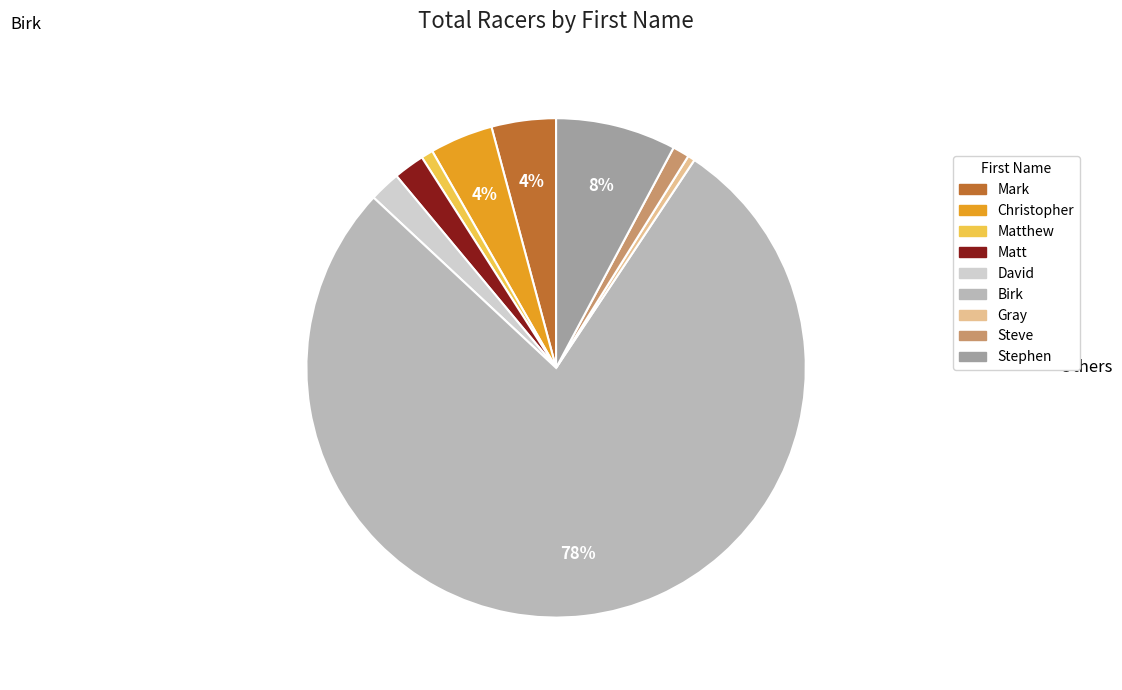

Does any single category account for the majority?

Yes